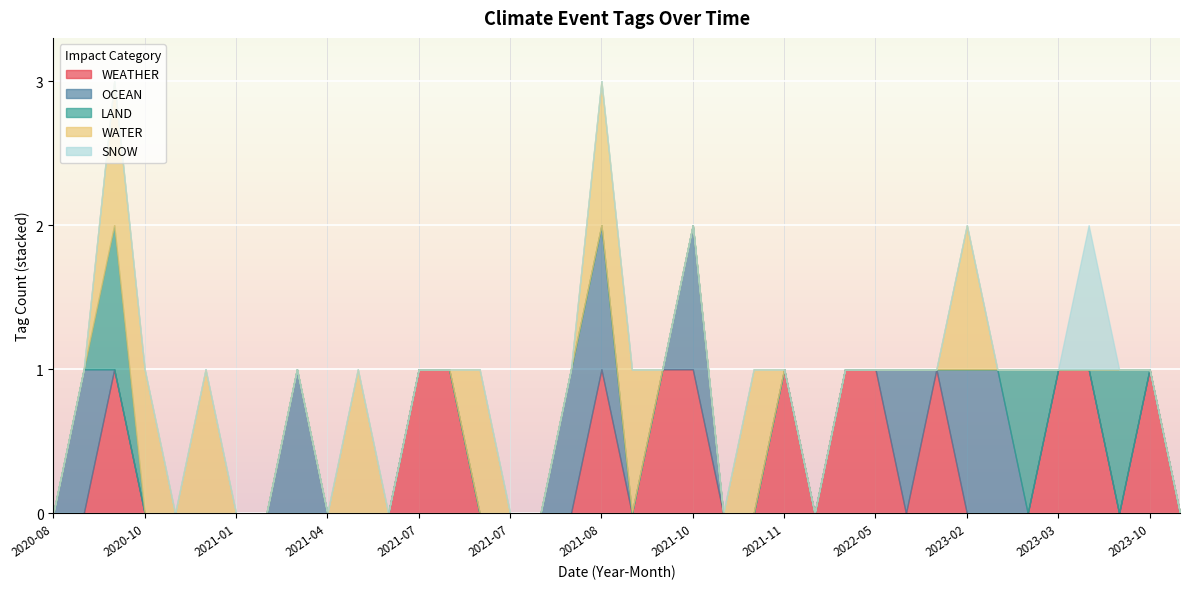

The LAND series shows 0 at 2023-03. True or false?

True